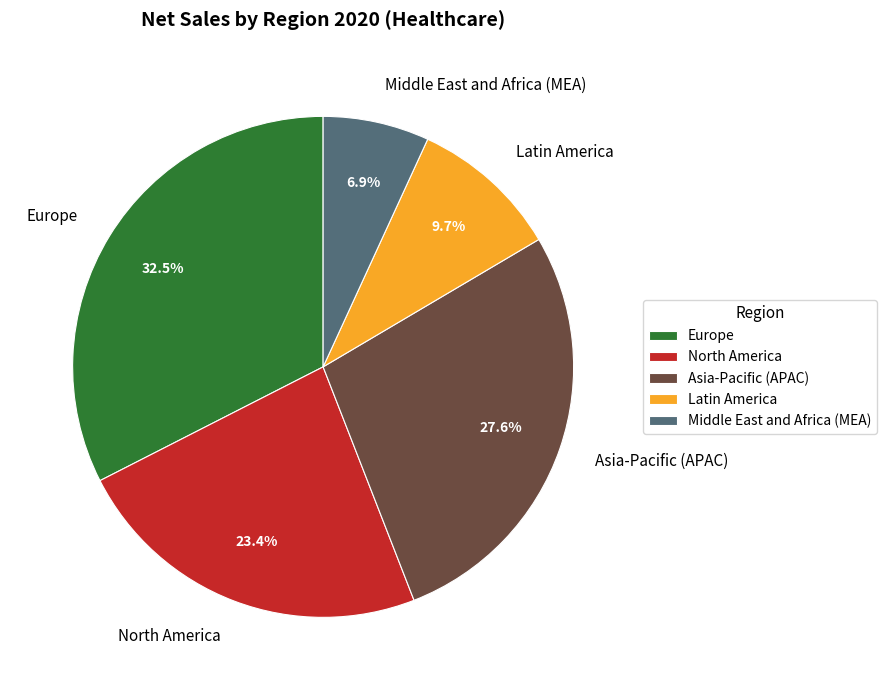

How many slices are in this pie chart?

5